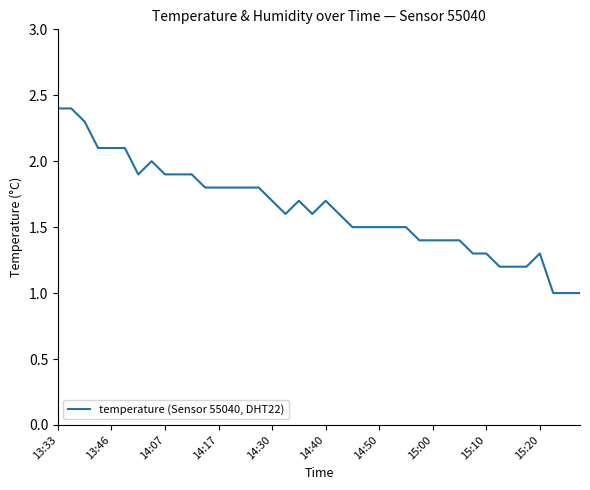

What is the minimum value shown in the chart?

1.0